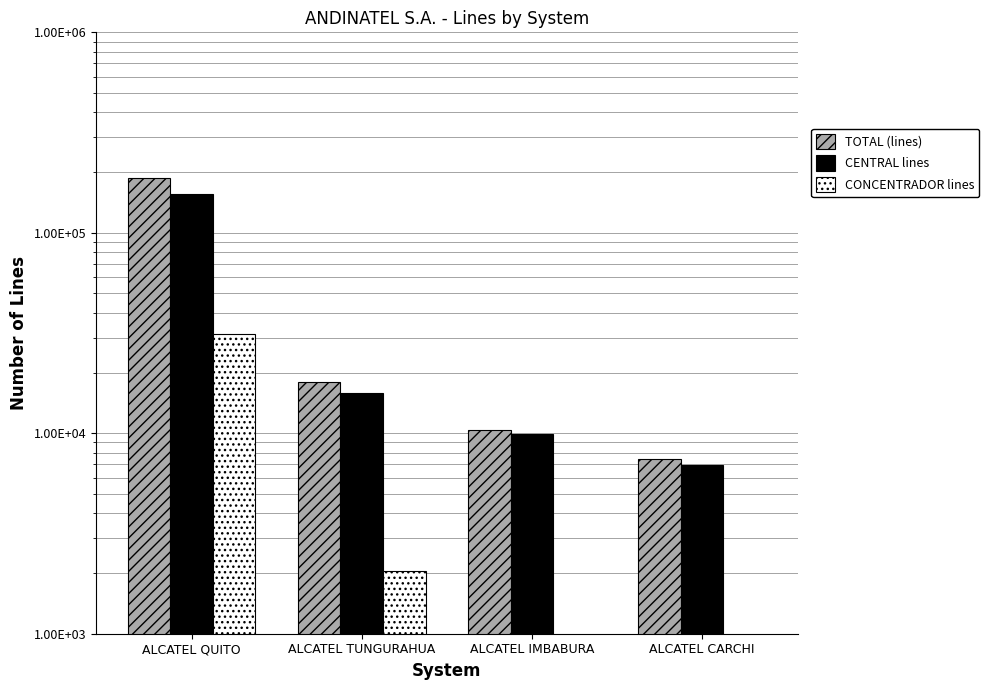

Rank the series by their maximum value, from highest to lowest.

TOTAL (lines), CENTRAL lines, CONCENTRADOR lines